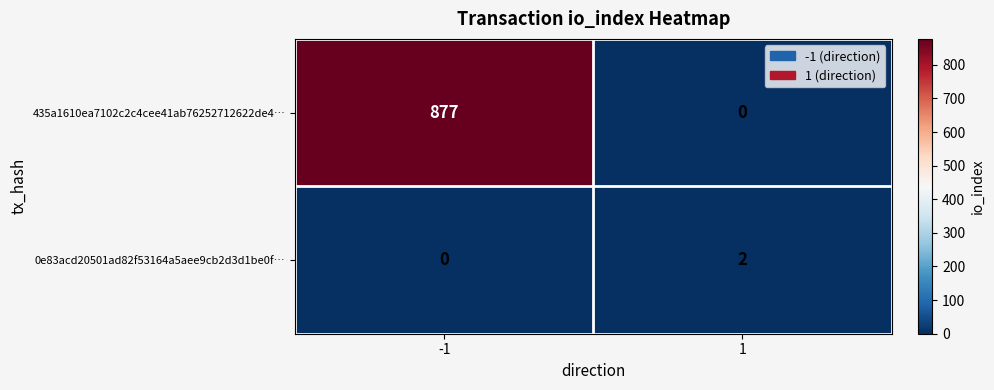

What is the total value across all series at -1?

877